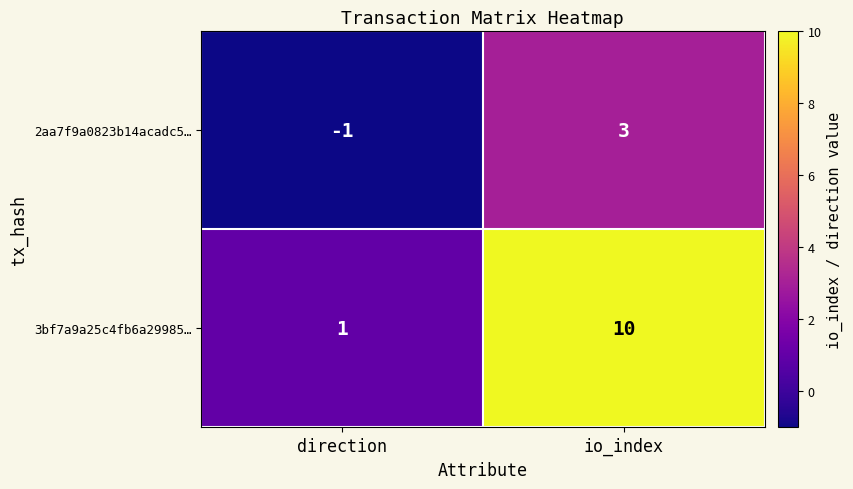

What is the difference between the maximum and minimum values in the 2aa7f9a0823b14acadc5… series?

4